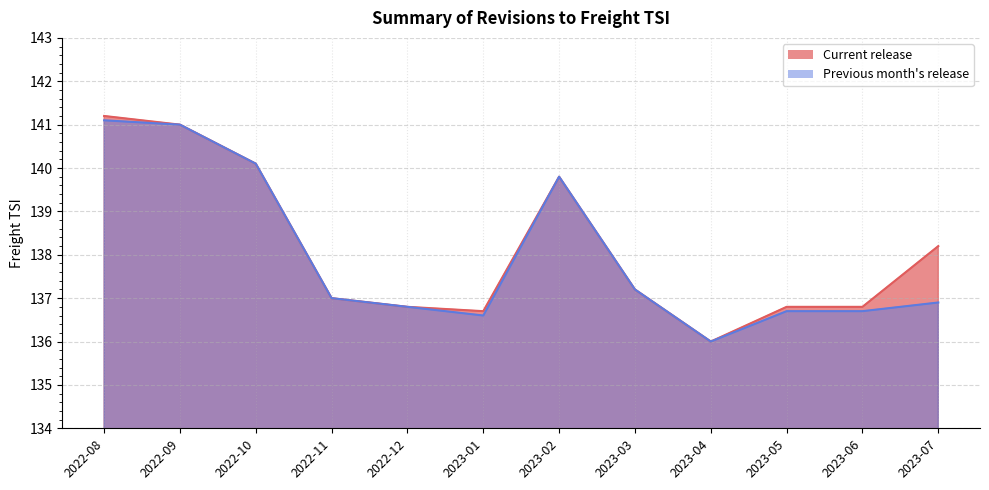

True or false: Previous month's release and Current release intersect in this chart.

False